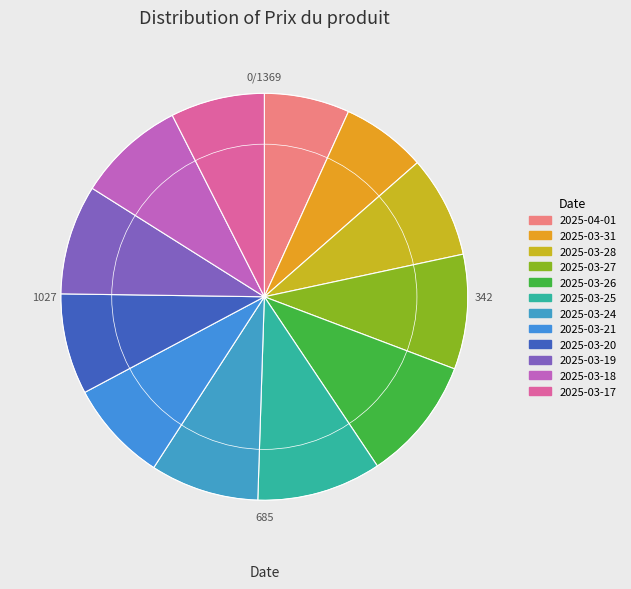

What is the change in value from 2025-03-31 to 2025-03-19?

+26.9